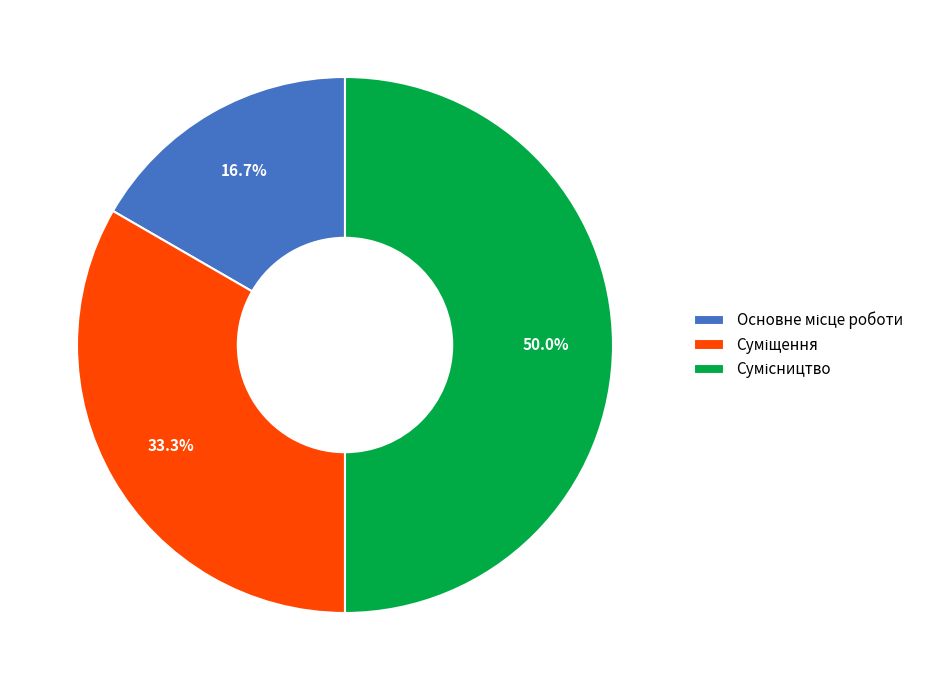

What is the smallest slice in the pie chart?

Основне місце роботи